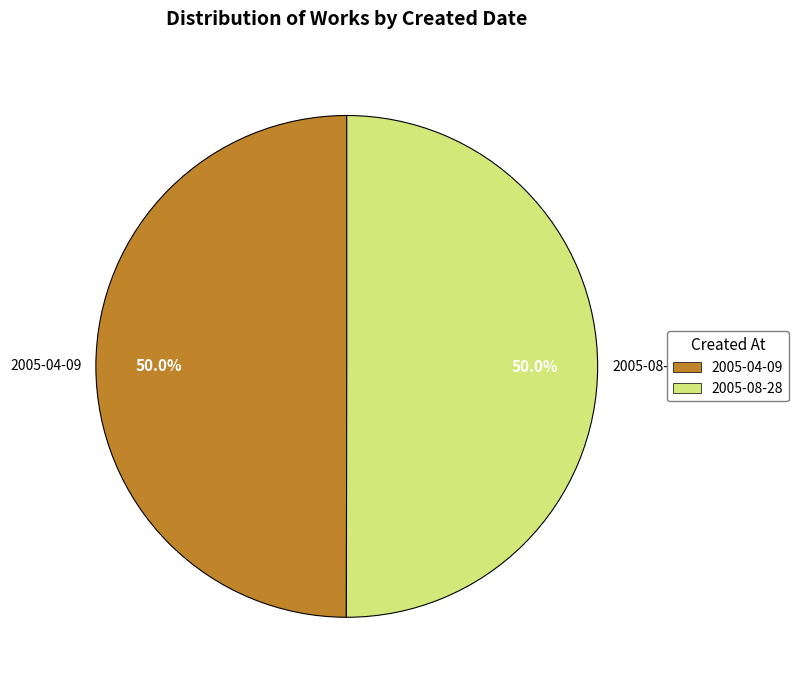

To the nearest percent, what percentage of the pie is 2005-04-09?

50%